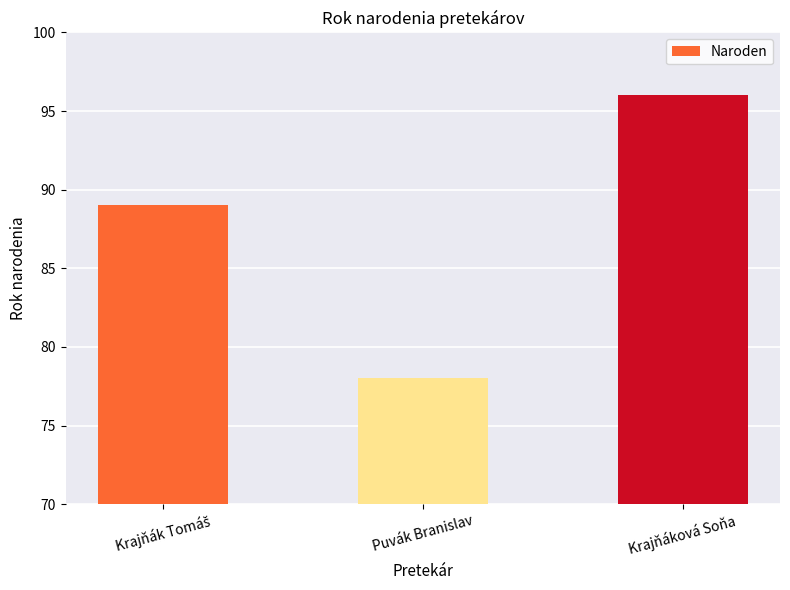

What is the value of the 2nd bar from the left?

78